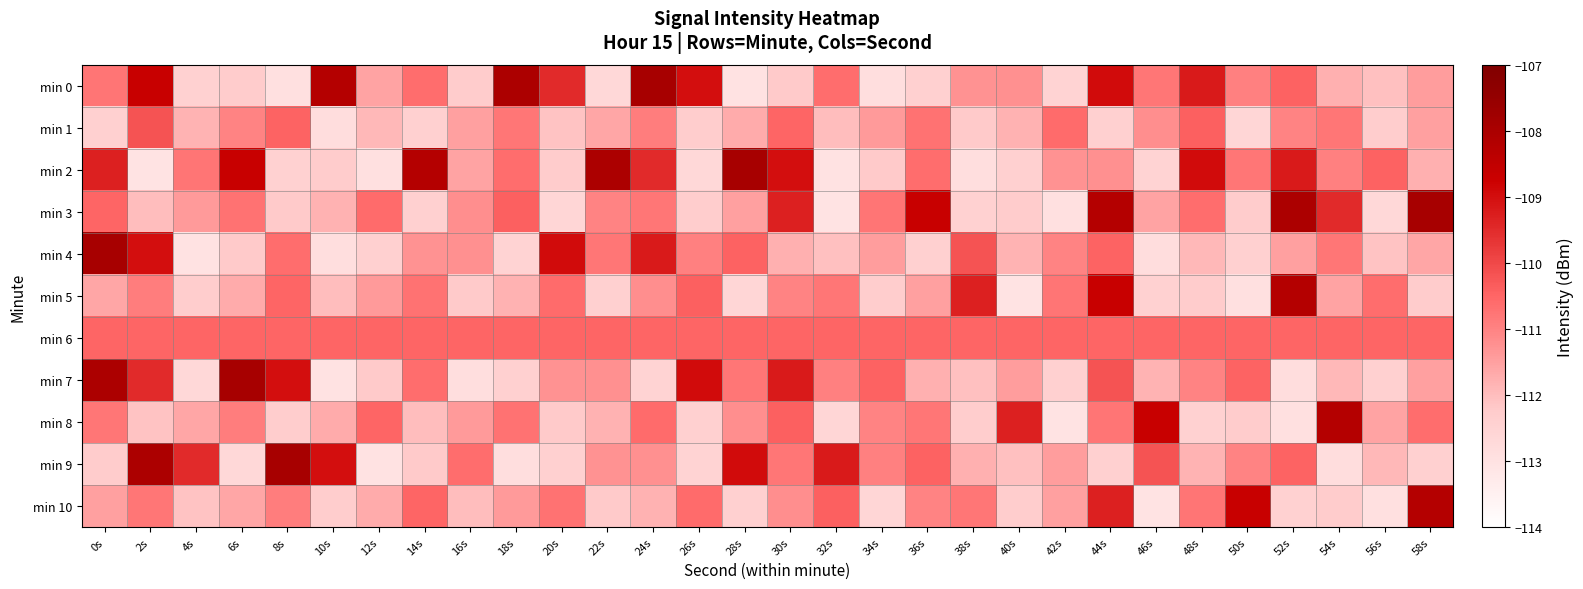

Reading left to right, transcribe all the data shown in this chart.

min 0: 0s=-110.8	2s=-108.7	4s=-112.4	6s=-112.3	8s=-113.0	10s=-108.2	12s=-111.6	14s=-110.6	16s=-112.3	18s=-108.0	20s=-109.5	22s=-112.7	24s=-107.9	26s=-109.0	28s=-113.0	30s=-112.2	32s=-110.6	34s=-112.9	36s=-112.4	38s=-111.3	40s=-111.2	42s=-112.5	44s=-109.0	46s=-110.8	48s=-109.2	50s=-111.0	52s=-110.4	54s=-111.8	56s=-112.0	58s=-111.4
min 1: 0s=-112.4	2s=-110.2	4s=-111.8	6s=-111.0	8s=-110.5	10s=-112.8	12s=-111.9	14s=-112.4	16s=-111.5	18s=-110.8	20s=-112.1	22s=-111.6	24s=-110.9	26s=-112.3	28s=-111.7	30s=-110.5	32s=-112.0	34s=-111.4	36s=-110.7	38s=-112.2	40s=-111.8	42s=-110.6	44s=-112.4	46s=-111.2	48s=-110.4	50s=-112.6	52s=-111.0	54s=-110.8	56s=-112.3	58s=-111.5
min 2: 0s=-109.3	2s=-113.0	4s=-110.8	6s=-108.7	8s=-112.4	10s=-112.3	12s=-113.0	14s=-108.2	16s=-111.6	18s=-110.6	20s=-112.3	22s=-108.0	24s=-109.5	26s=-112.7	28s=-107.9	30s=-109.0	32s=-113.0	34s=-112.2	36s=-110.6	38s=-112.9	40s=-112.4	42s=-111.3	44s=-111.2	46s=-112.5	48s=-109.0	50s=-110.8	52s=-109.2	54s=-111.0	56s=-110.4	58s=-111.8
min 3: 0s=-110.5	2s=-112.0	4s=-111.4	6s=-110.7	8s=-112.2	10s=-111.8	12s=-110.6	14s=-112.4	16s=-111.2	18s=-110.4	20s=-112.6	22s=-111.0	24s=-110.8	26s=-112.3	28s=-111.5	30s=-109.3	32s=-113.0	34s=-110.8	36s=-108.7	38s=-112.4	40s=-112.3	42s=-113.0	44s=-108.2	46s=-111.6	48s=-110.6	50s=-112.3	52s=-108.0	54s=-109.5	56s=-112.7	58s=-107.9
min 4: 0s=-107.9	2s=-109.0	4s=-113.0	6s=-112.2	8s=-110.6	10s=-112.9	12s=-112.4	14s=-111.3	16s=-111.2	18s=-112.5	20s=-109.0	22s=-110.8	24s=-109.2	26s=-111.0	28s=-110.4	30s=-111.8	32s=-112.0	34s=-111.4	36s=-112.4	38s=-110.2	40s=-111.8	42s=-111.0	44s=-110.5	46s=-112.8	48s=-111.9	50s=-112.4	52s=-111.5	54s=-110.8	56s=-112.1	58s=-111.6
min 5: 0s=-111.6	2s=-110.9	4s=-112.3	6s=-111.7	8s=-110.5	10s=-112.0	12s=-111.4	14s=-110.7	16s=-112.2	18s=-111.8	20s=-110.6	22s=-112.4	24s=-111.2	26s=-110.4	28s=-112.6	30s=-111.0	32s=-110.8	34s=-112.3	36s=-111.5	38s=-109.3	40s=-113.0	42s=-110.8	44s=-108.7	46s=-112.4	48s=-112.3	50s=-113.0	52s=-108.2	54s=-111.6	56s=-110.6	58s=-112.3
min 6: 0s=-110.5	2s=-110.5	4s=-110.5	6s=-110.5	8s=-110.5	10s=-110.5	12s=-110.5	14s=-110.5	16s=-110.5	18s=-110.5	20s=-110.5	22s=-110.5	24s=-110.5	26s=-110.5	28s=-110.5	30s=-110.5	32s=-110.5	34s=-110.5	36s=-110.5	38s=-110.5	40s=-110.5	42s=-110.5	44s=-110.5	46s=-110.5	48s=-110.5	50s=-110.5	52s=-110.5	54s=-110.5	56s=-110.5	58s=-110.5
min 7: 0s=-108.0	2s=-109.5	4s=-112.7	6s=-107.9	8s=-109.0	10s=-113.0	12s=-112.2	14s=-110.6	16s=-112.9	18s=-112.4	20s=-111.3	22s=-111.2	24s=-112.5	26s=-109.0	28s=-110.8	30s=-109.2	32s=-111.0	34s=-110.4	36s=-111.8	38s=-112.0	40s=-111.4	42s=-112.4	44s=-110.2	46s=-111.8	48s=-111.0	50s=-110.5	52s=-112.8	54s=-111.9	56s=-112.4	58s=-111.5
min 8: 0s=-110.8	2s=-112.1	4s=-111.6	6s=-110.9	8s=-112.3	10s=-111.7	12s=-110.5	14s=-112.0	16s=-111.4	18s=-110.7	20s=-112.2	22s=-111.8	24s=-110.6	26s=-112.4	28s=-111.2	30s=-110.4	32s=-112.6	34s=-111.0	36s=-110.8	38s=-112.3	40s=-109.3	42s=-113.0	44s=-110.8	46s=-108.7	48s=-112.4	50s=-112.3	52s=-113.0	54s=-108.2	56s=-111.6	58s=-110.6
min 9: 0s=-112.3	2s=-108.0	4s=-109.5	6s=-112.7	8s=-107.9	10s=-109.0	12s=-113.0	14s=-112.2	16s=-110.6	18s=-112.9	20s=-112.4	22s=-111.3	24s=-111.2	26s=-112.5	28s=-109.0	30s=-110.8	32s=-109.2	34s=-111.0	36s=-110.4	38s=-111.8	40s=-112.0	42s=-111.4	44s=-112.4	46s=-110.2	48s=-111.8	50s=-111.0	52s=-110.5	54s=-112.8	56s=-111.9	58s=-112.4
min 10: 0s=-111.5	2s=-110.8	4s=-112.1	6s=-111.6	8s=-110.9	10s=-112.3	12s=-111.7	14s=-110.5	16s=-112.0	18s=-111.4	20s=-110.7	22s=-112.2	24s=-111.8	26s=-110.6	28s=-112.4	30s=-111.2	32s=-110.4	34s=-112.6	36s=-111.0	38s=-110.8	40s=-112.3	42s=-111.5	44s=-109.3	46s=-113.0	48s=-110.8	50s=-108.7	52s=-112.4	54s=-112.3	56s=-113.0	58s=-108.2